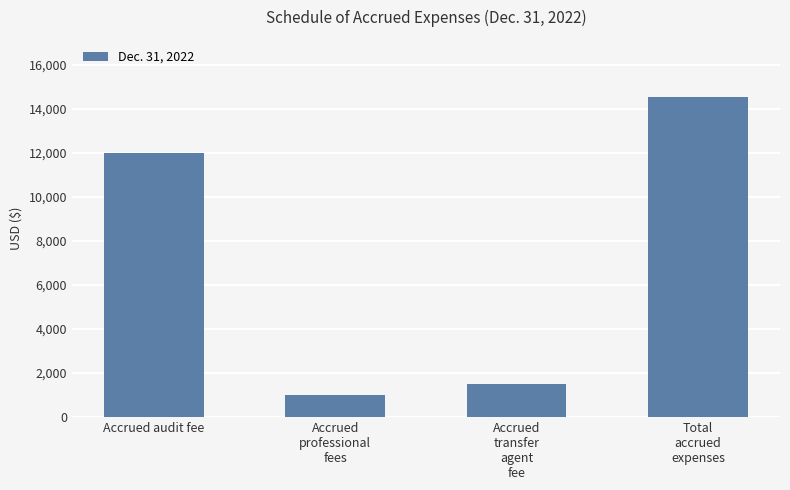

What is the smallest value displayed?

995